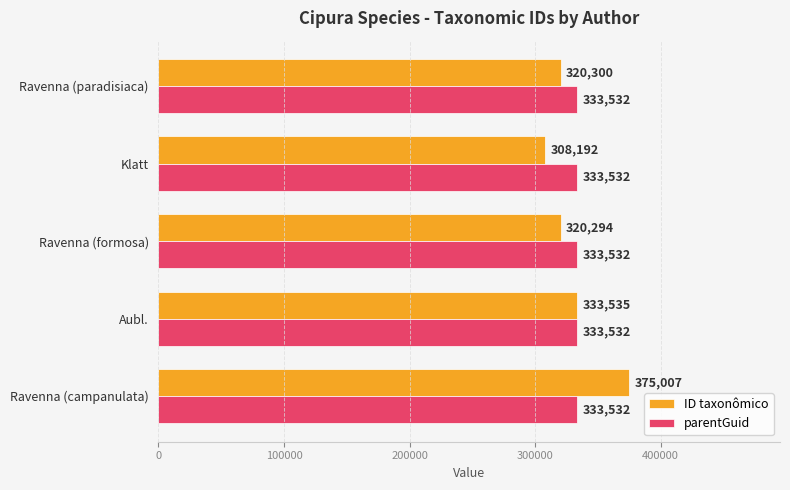

What is the spread (max minus min) of values at Klatt?

25340